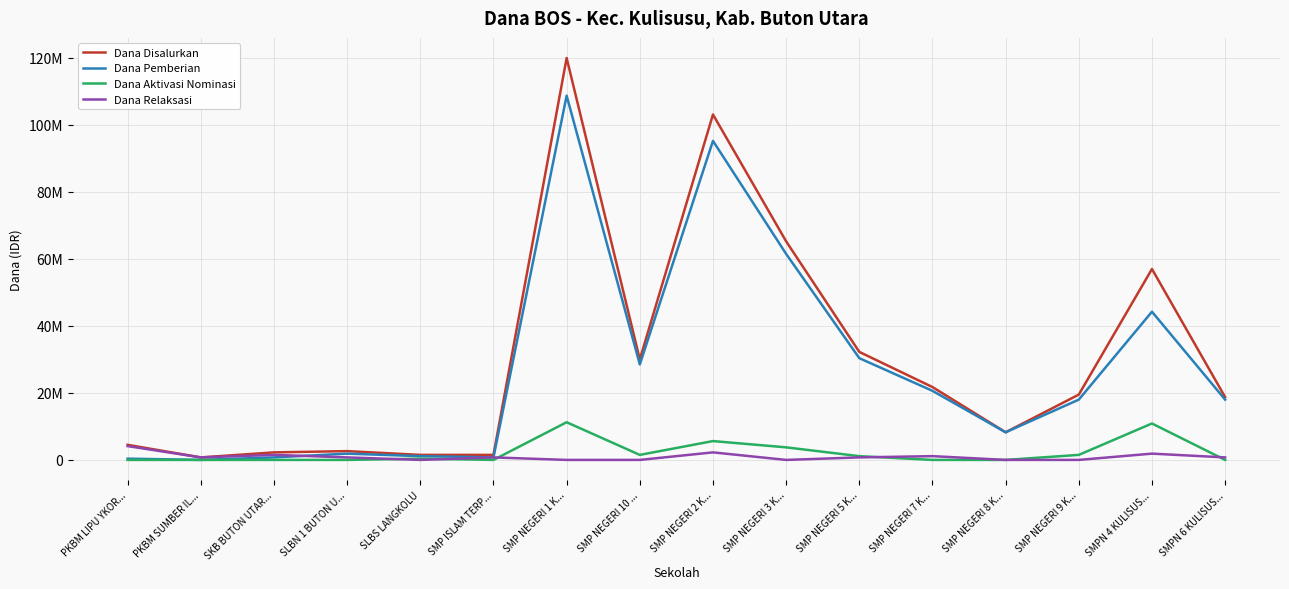

How many interior local peaks does the Dana Relaksasi series have?

5